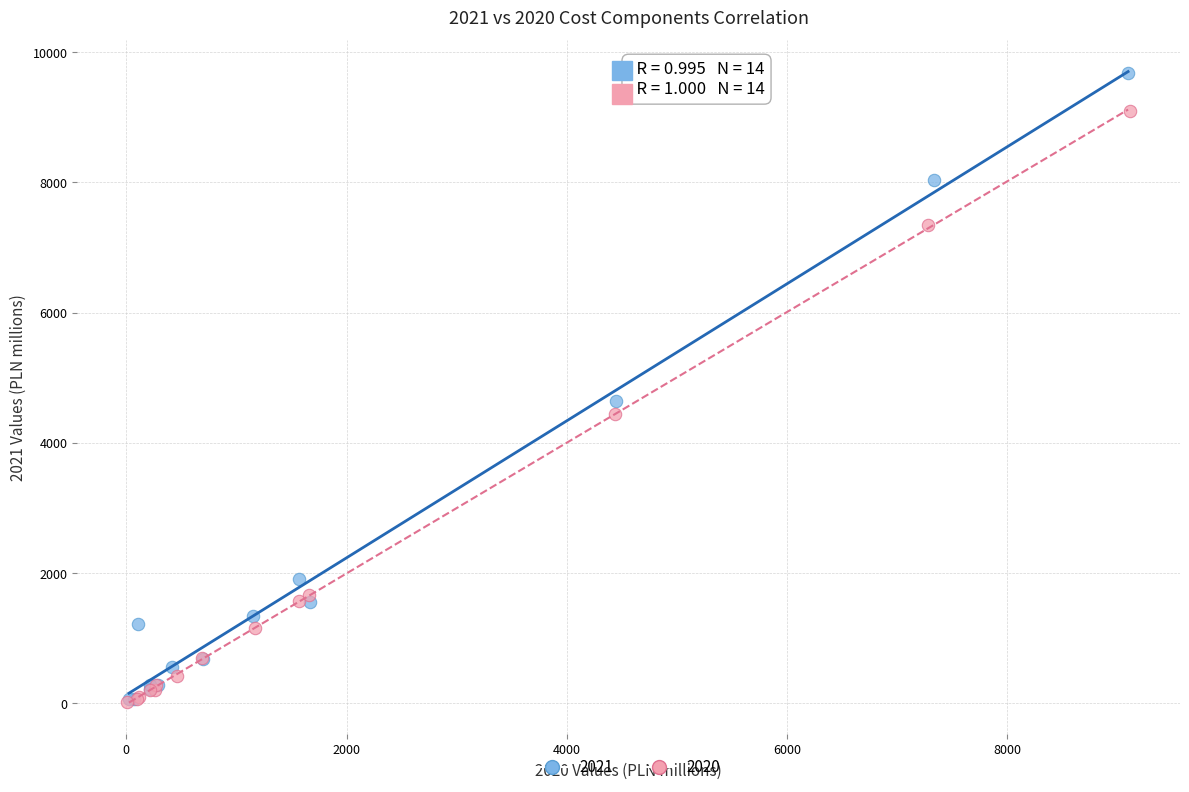

Which series has the largest Y range (max minus min)?

2021